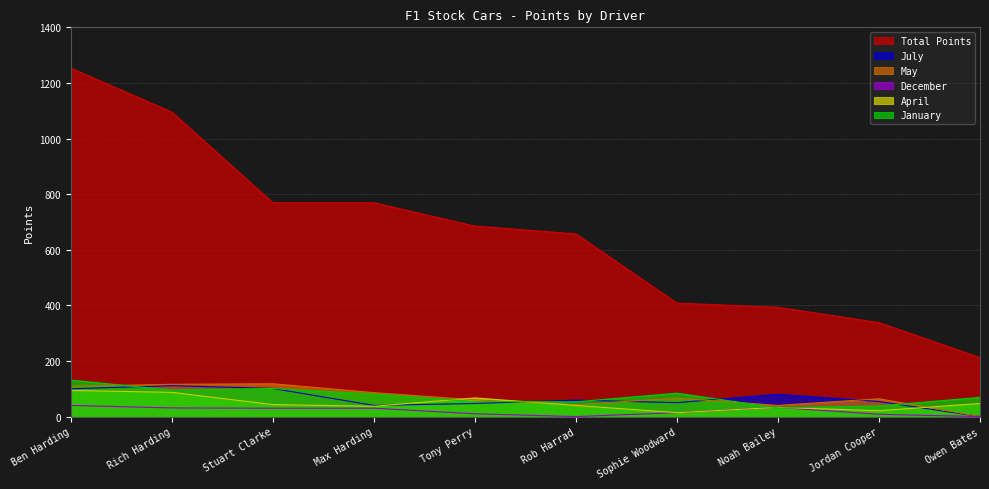

What is the total value across all series at Stuart Clarke?

1162